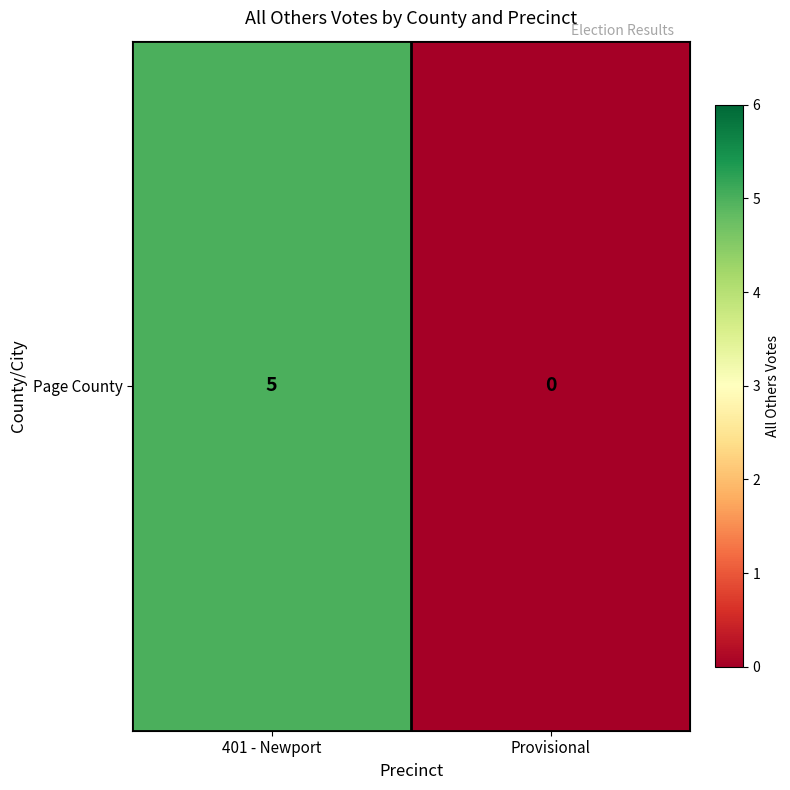

List the labels in order of value, smallest first.

Provisional, 401 - Newport